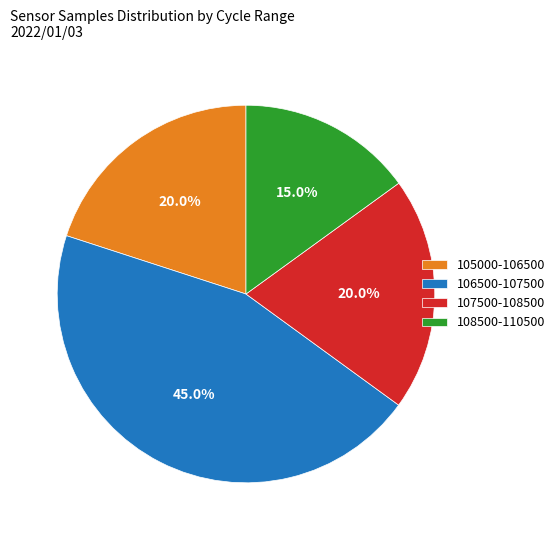

Which slice is the largest?

106500-107500